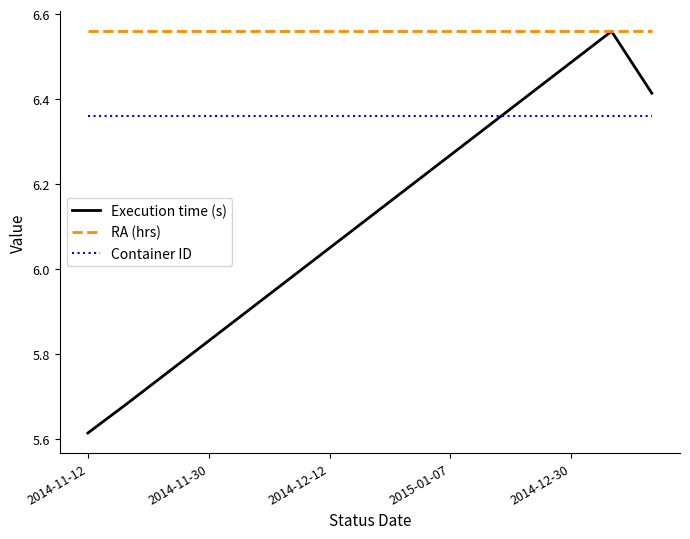

Which series has the largest total across all categories?

RA (hrs)